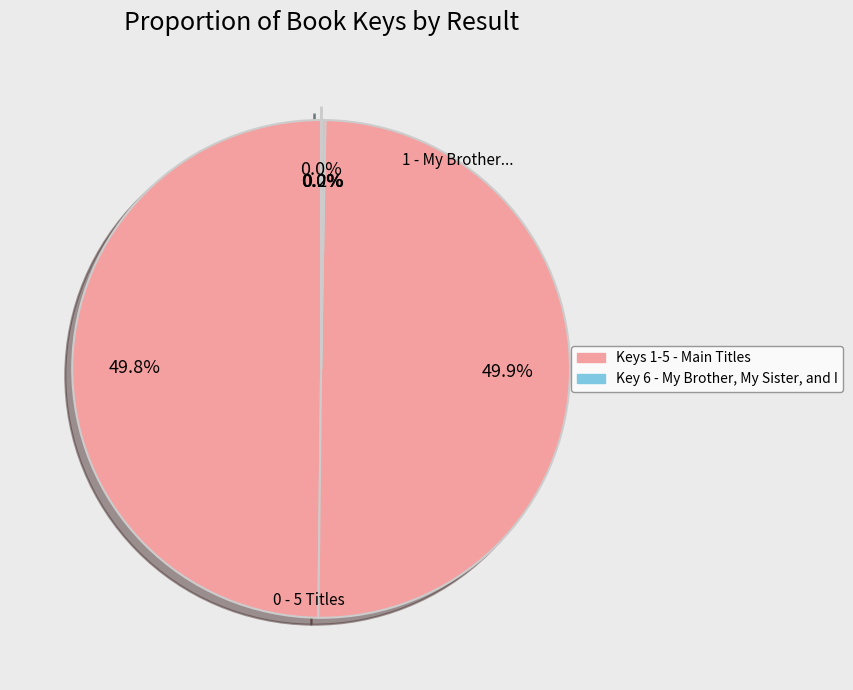

To the nearest percent, what is the average slice percentage?

17%